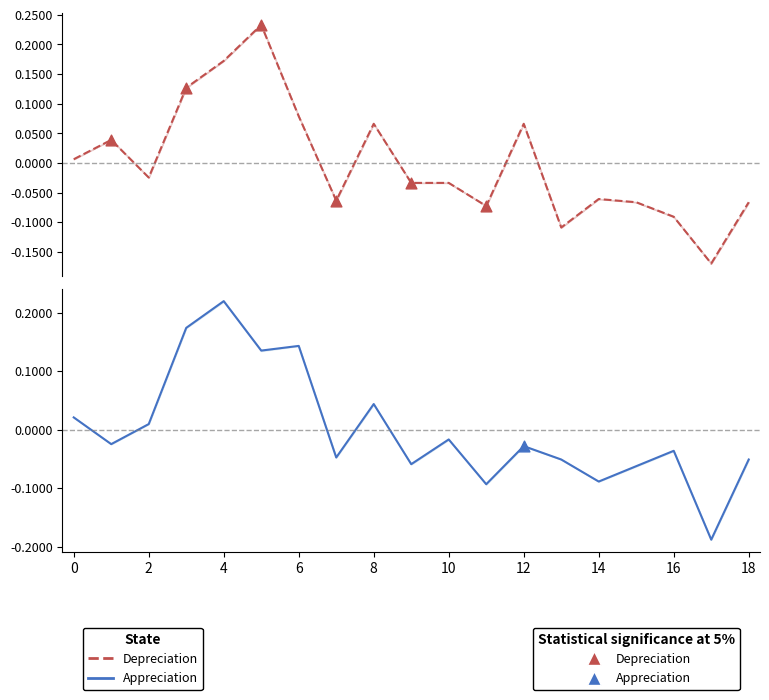

At which category is the sum across all series the highest?

4